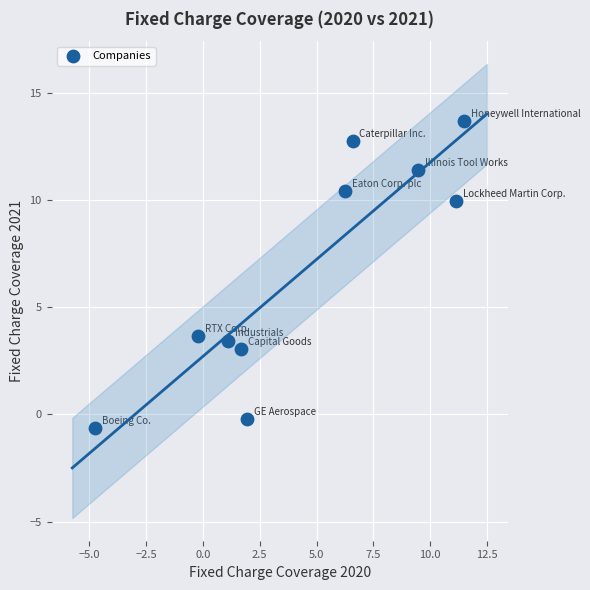

What is the average X value?

4.5